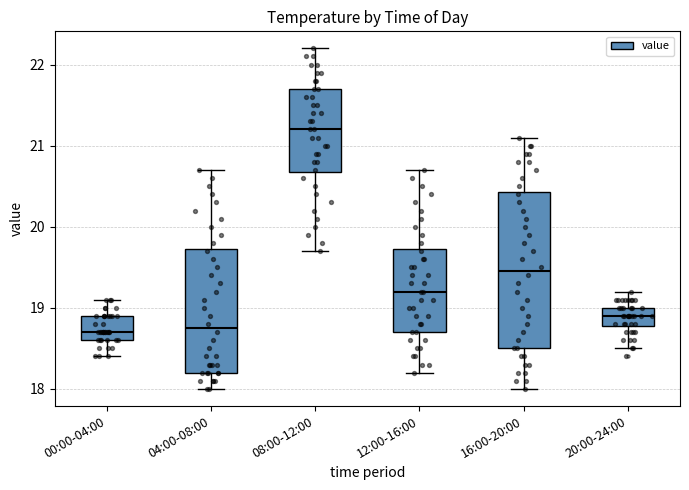

Reading left to right, transcribe this box plot: for each box, give where its median line is, the range the box spans, and where its two whiskers end, as read against the y-axis. The values are not printed on the chart, so give them approximately, as read against the axis.

00:00-04:00: median 18.7, box 18.6 to 18.9, whiskers 18.4 to 19.1
04:00-08:00: median 18.8, box 18.2 to 19.7, whiskers 18.0 to 20.7
08:00-12:00: median 21.2, box 20.7 to 21.7, whiskers 19.7 to 22.2
12:00-16:00: median 19.2, box 18.7 to 19.7, whiskers 18.2 to 20.7
16:00-20:00: median 19.5, box 18.5 to 20.4, whiskers 18.0 to 21.1
20:00-24:00: median 18.9, box 18.8 to 19.0, whiskers 18.5 to 19.2